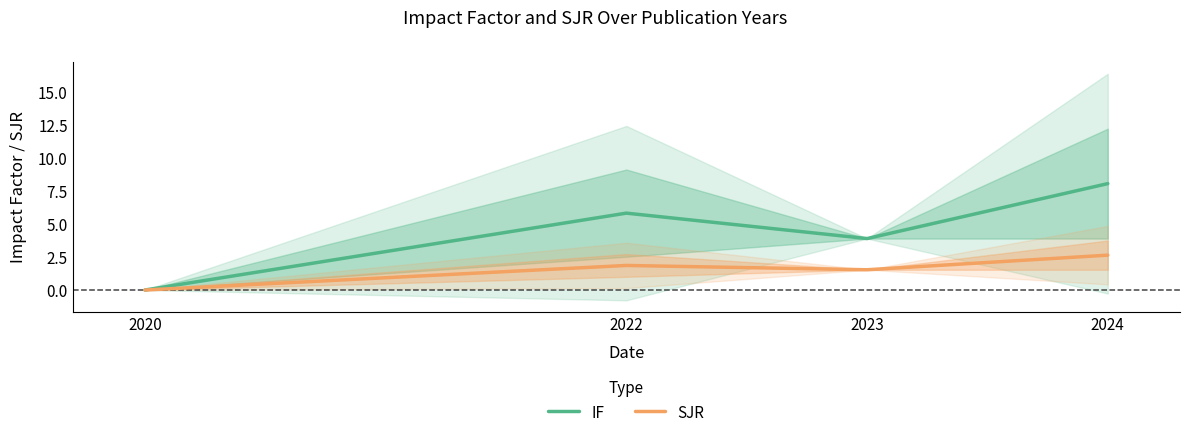

What are all the series names shown in the legend?

IF, SJR